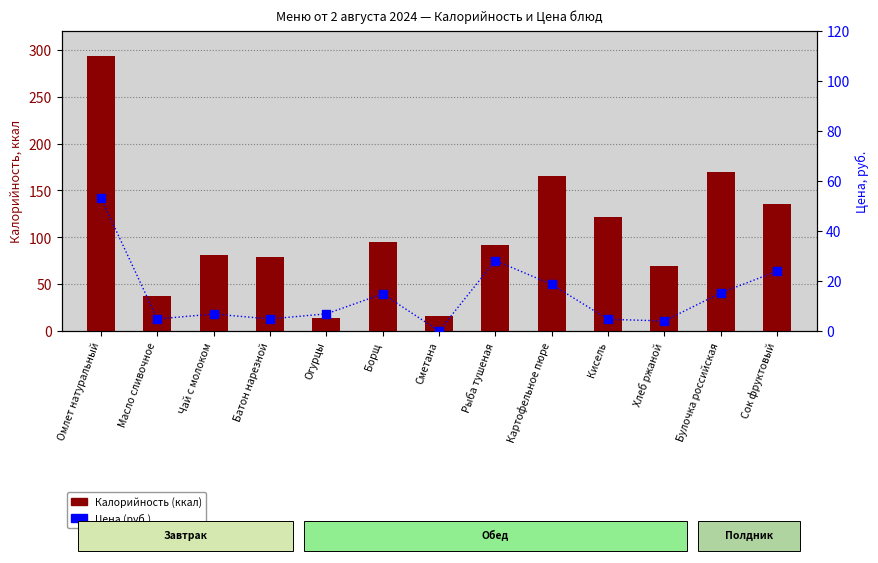

Which series reaches the maximum Y coordinate?

Калорийность (ккал)